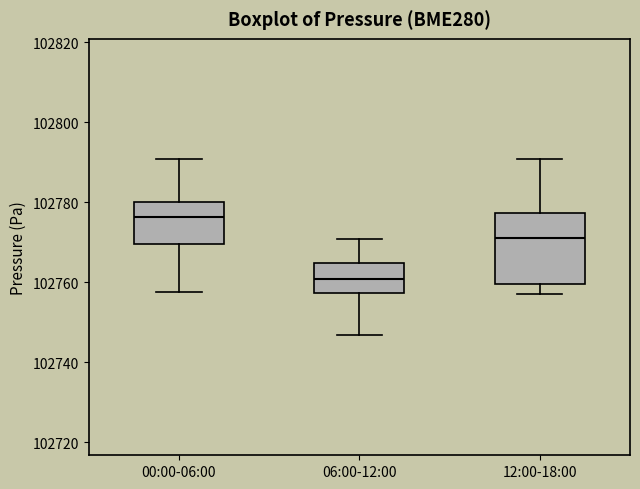

Reading left to right, read every box against the y-axis: the position of its median line, the range the box covers, and the ends of its whiskers. The values are not printed on the chart, so give them approximately, as read against the axis.

00:00-06:00: median 102776, box 102770 to 102780, whiskers 102758 to 102790
06:00-12:00: median 102760, box 102758 to 102764, whiskers 102746 to 102770
12:00-18:00: median 102772, box 102760 to 102778, whiskers 102756 to 102790